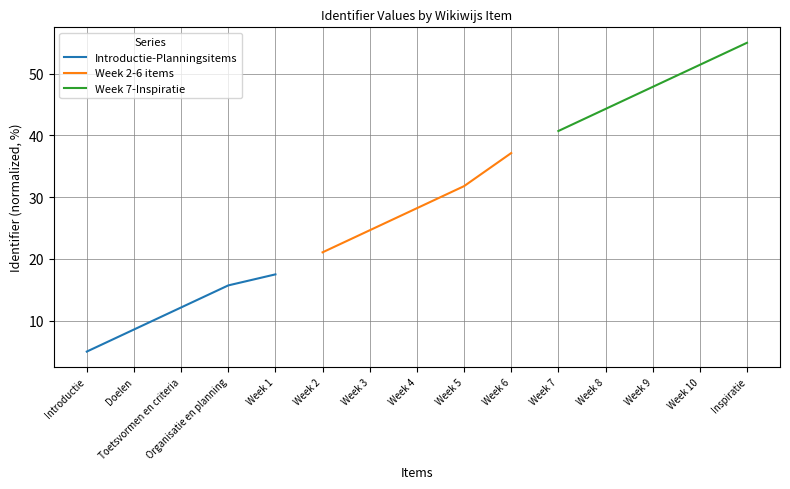

What value does the Introductie-Planningsitems series have at Toetsvormen en criteria?

12.1